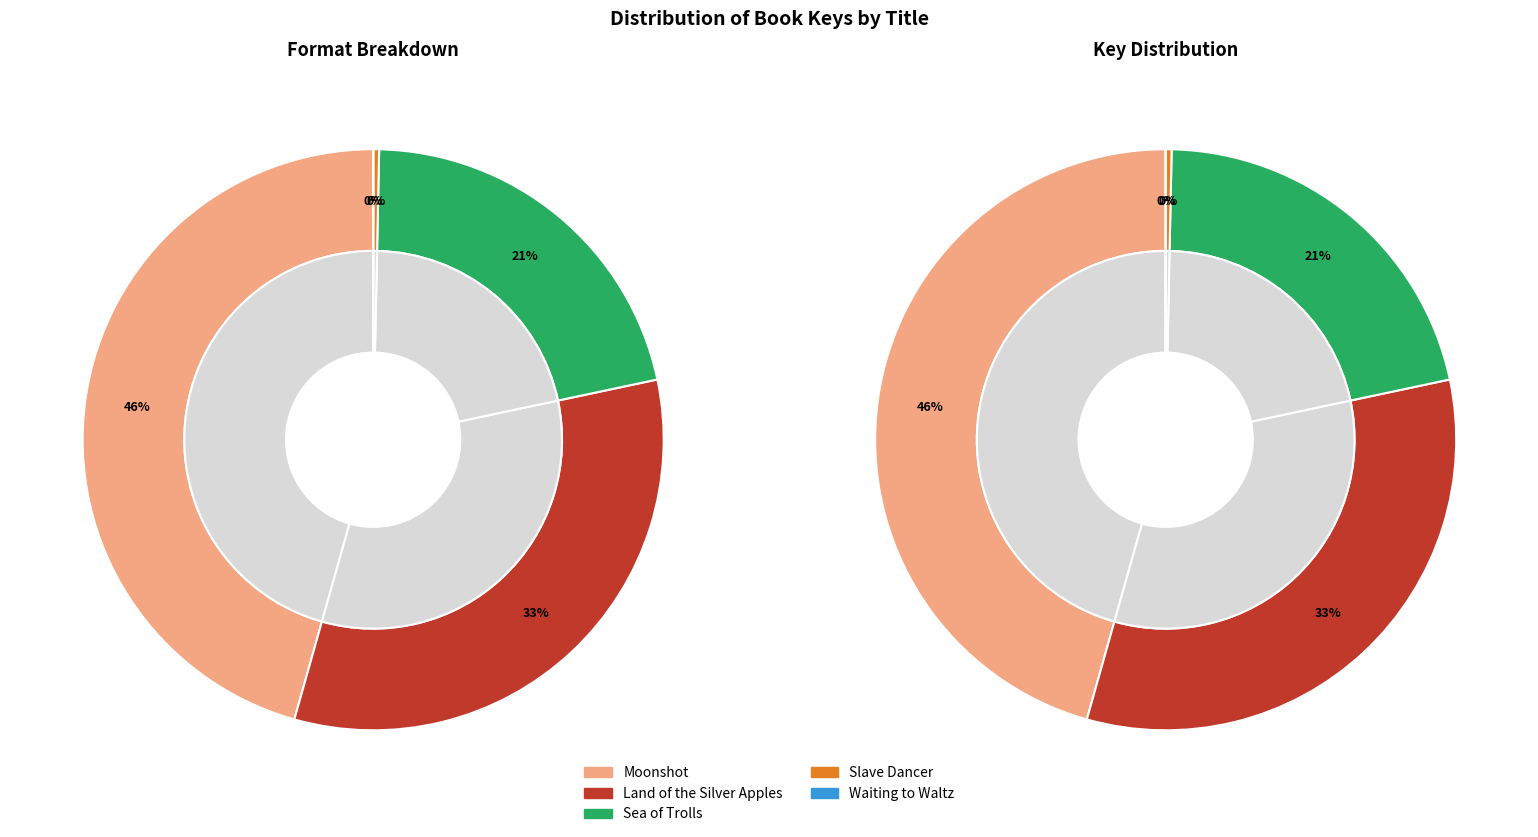

Which category has the smallest portion of the pie?

Waiting to Waltz